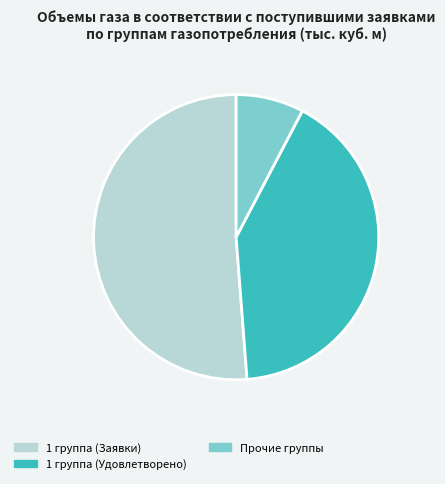

Count the number of slices in the pie.

3